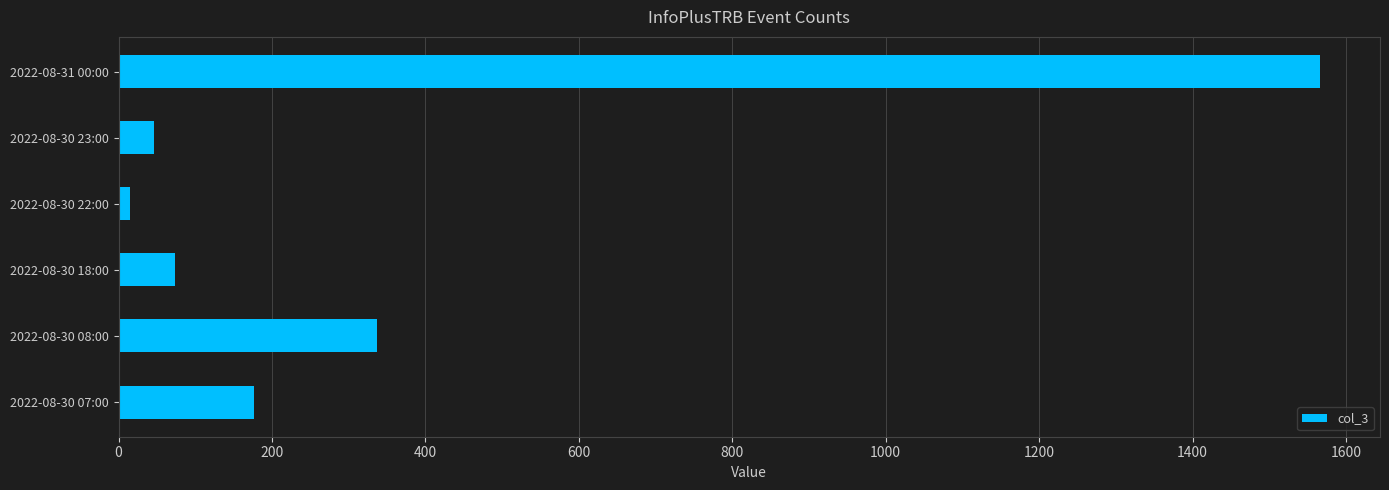

Is it true that the value at 2022-08-31 00:00 is 436?

False